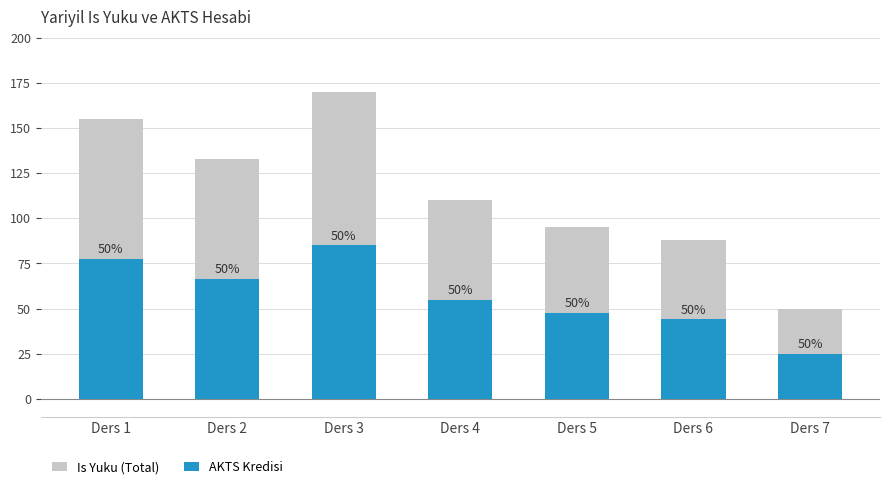

Is it true that Is Yuku (Total) equals 110.0 at Ders 4?

True